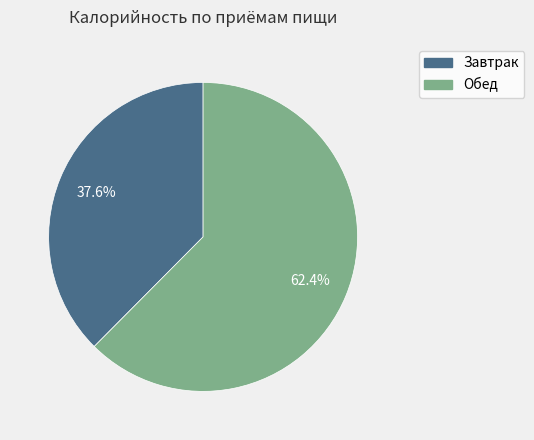

How many segments does this pie chart have?

2